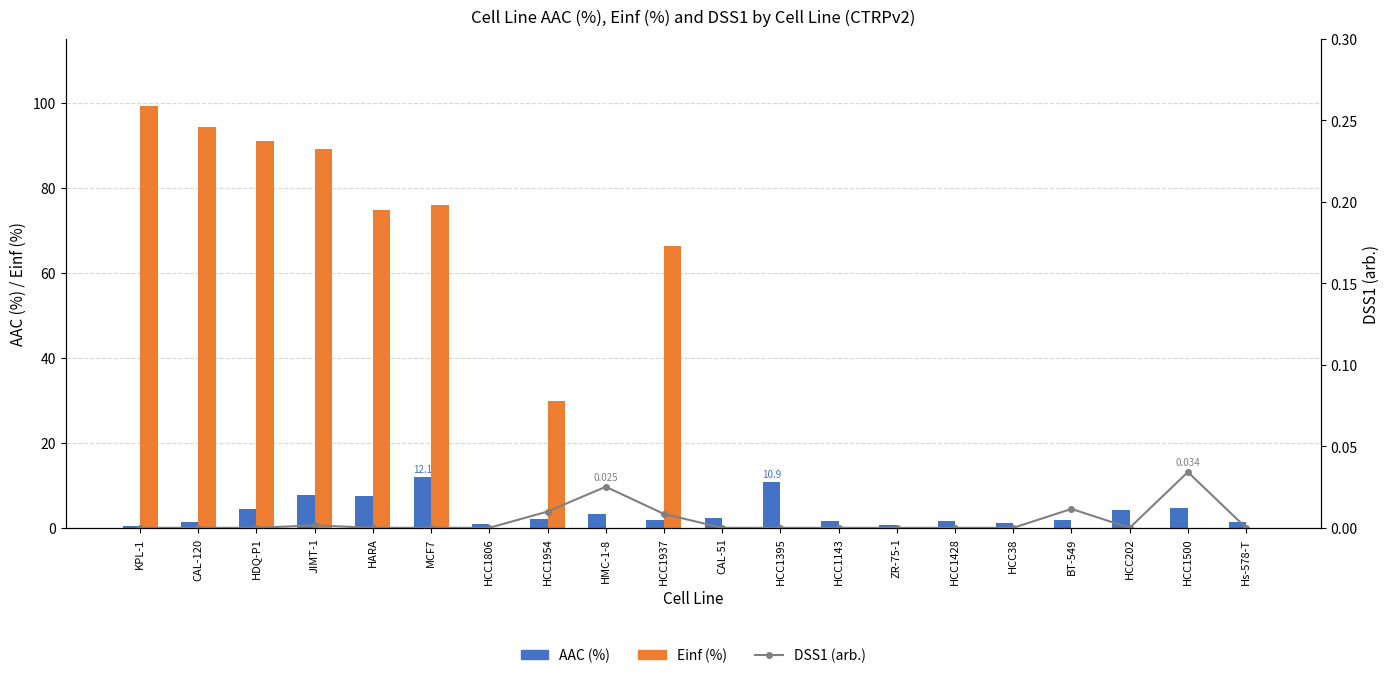

What is the label of the 19th bar from the left?

HCC1500